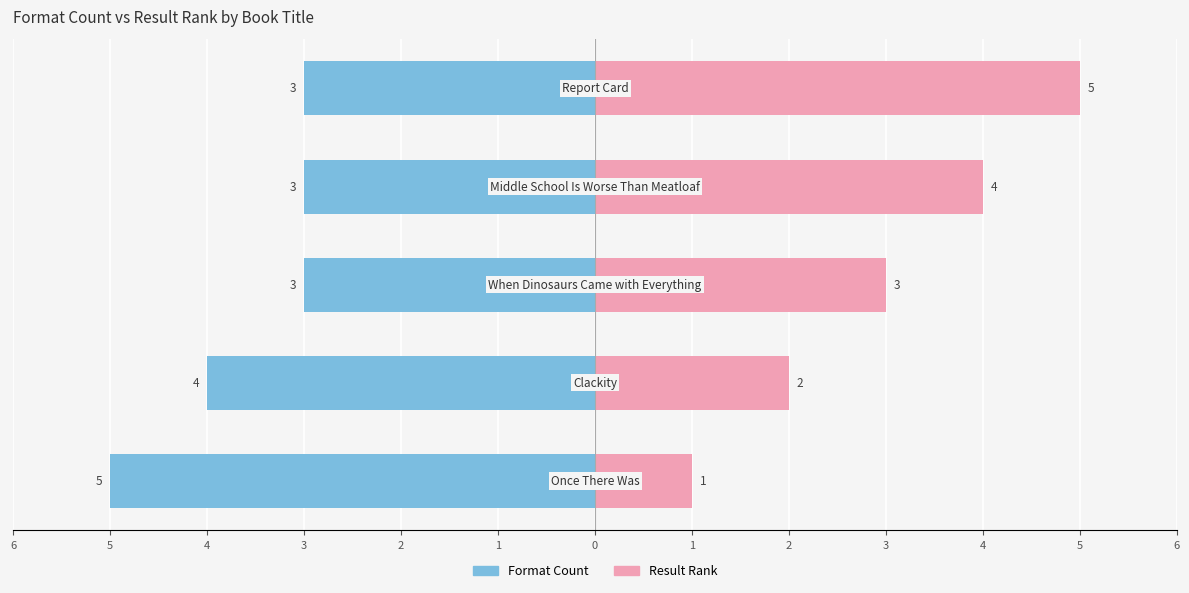

Are the bars grouped side by side (vs. stacked)?

Yes